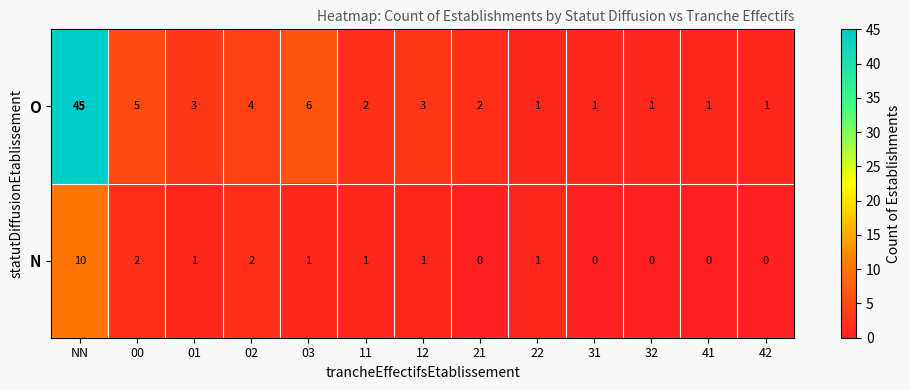

Is the value of O at 00 greater than the value of N at NN?

No